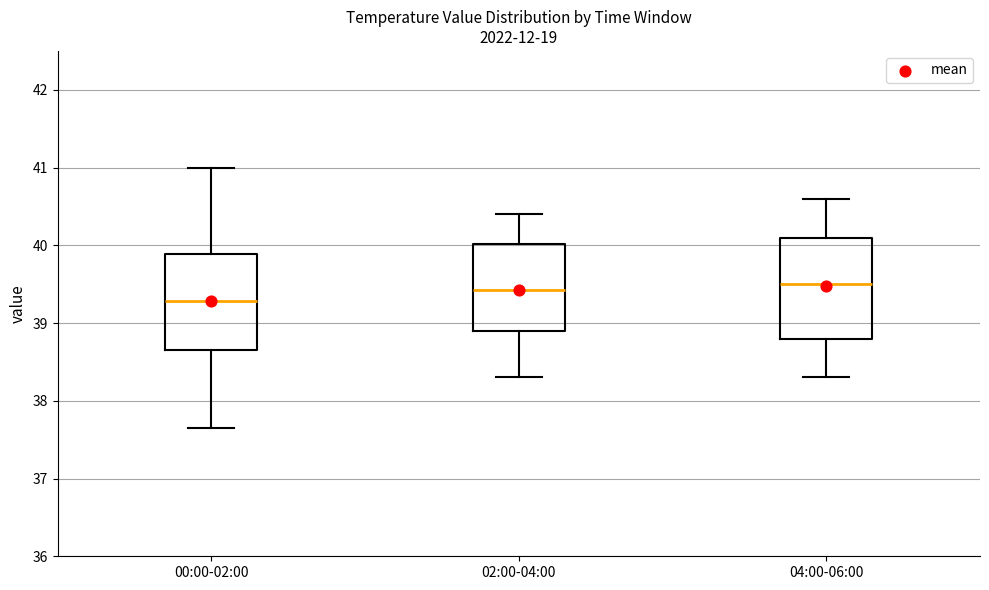

Which box's median line is the lowest?

00:00-02:00